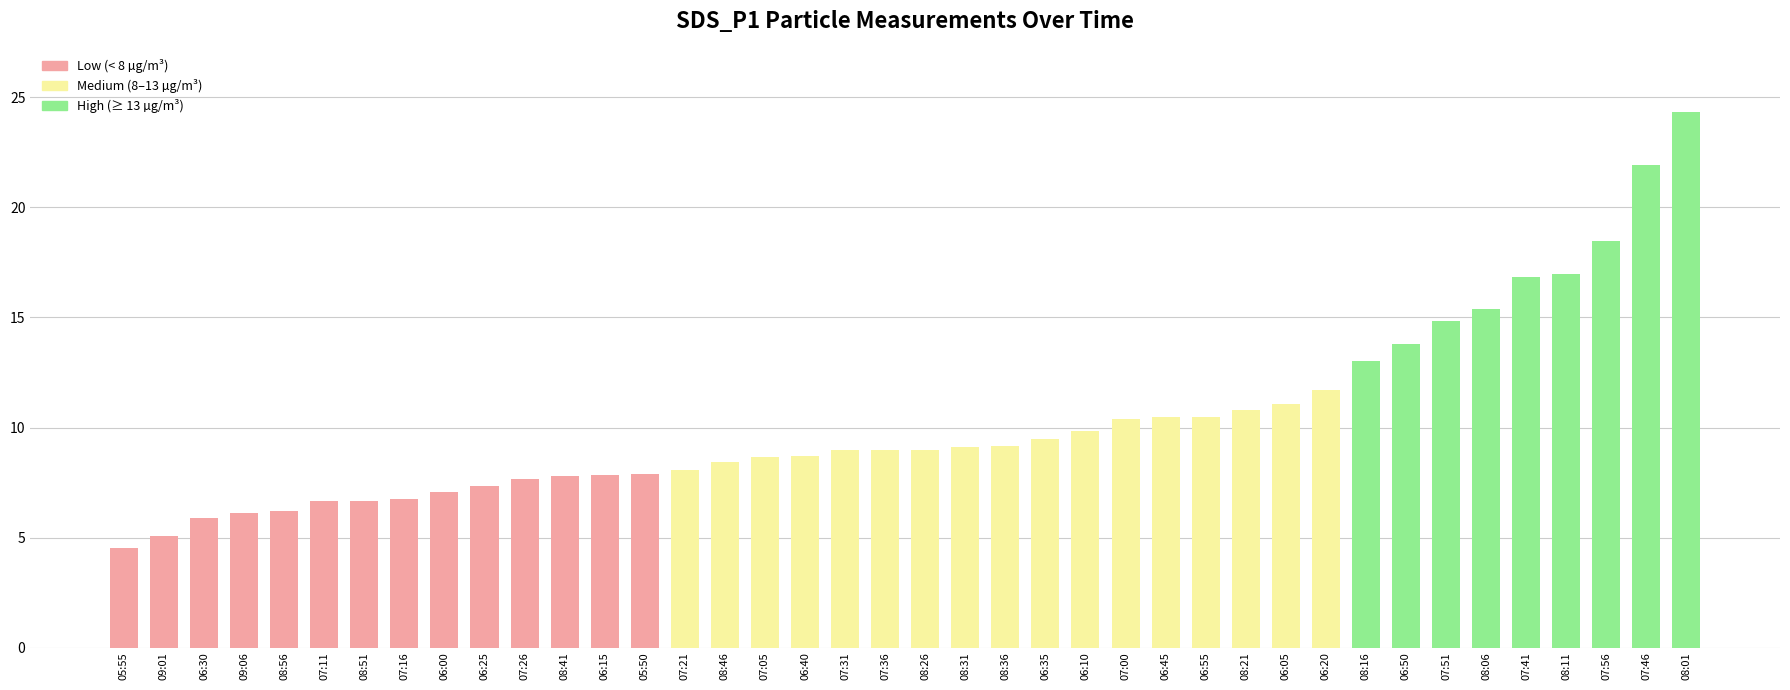

What is the change in value from 06:20 to 08:16?

+1.3